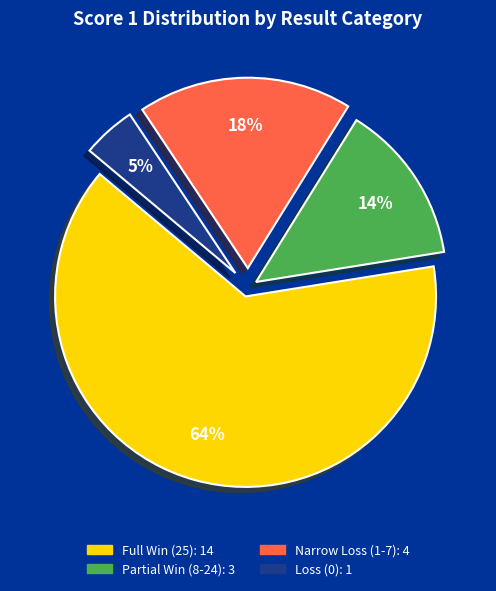

Does any single category account for the majority?

Yes